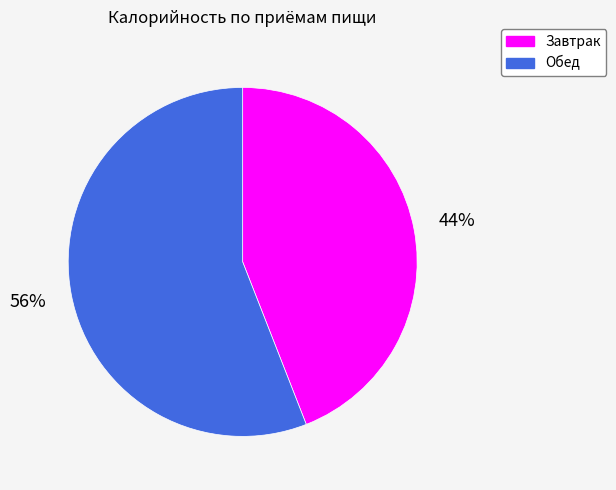

Which slice is the smallest?

Завтрак